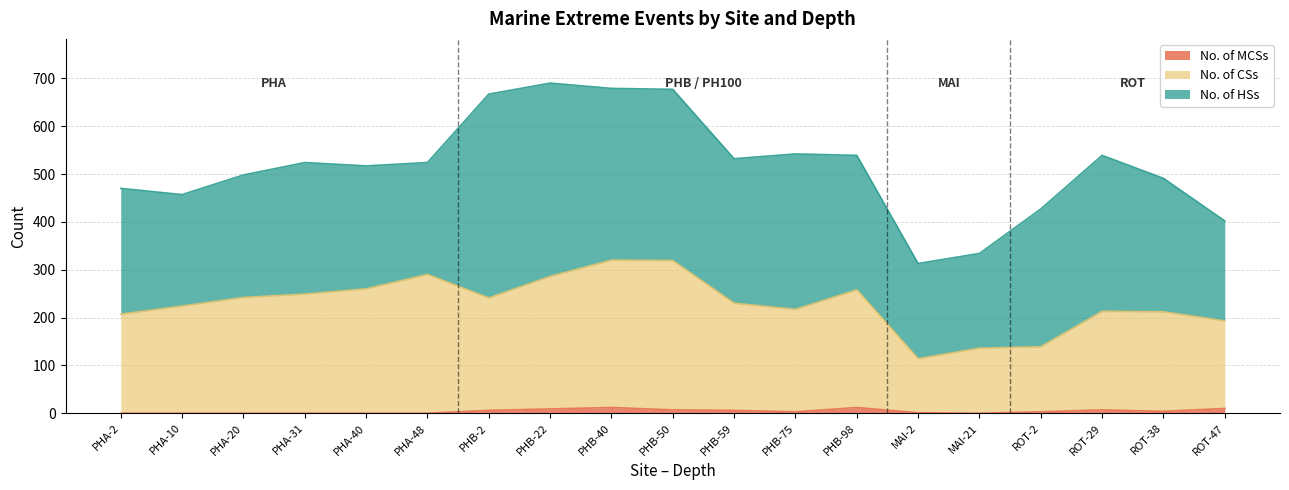

Count the number of categories in the chart.

19